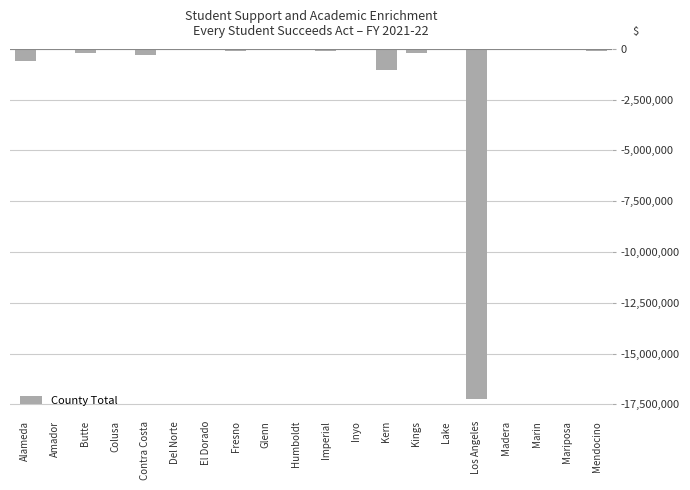

At which label is the value closest to -8611954?

Kern